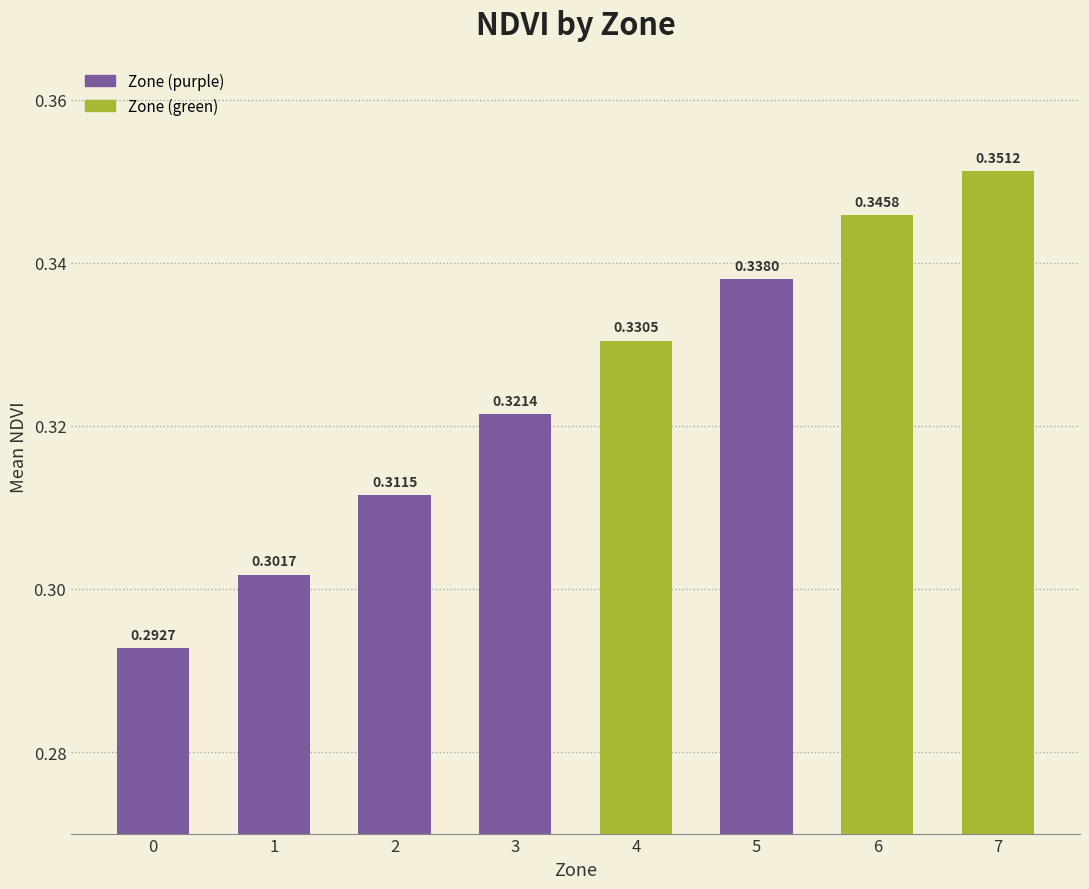

Which has a higher value, 7 or 6?

7